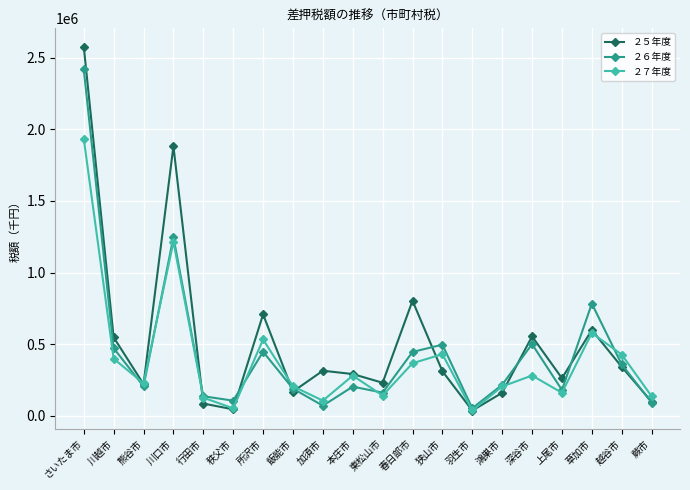

What are all the series names shown in the legend?

２５年度, ２６年度, ２７年度